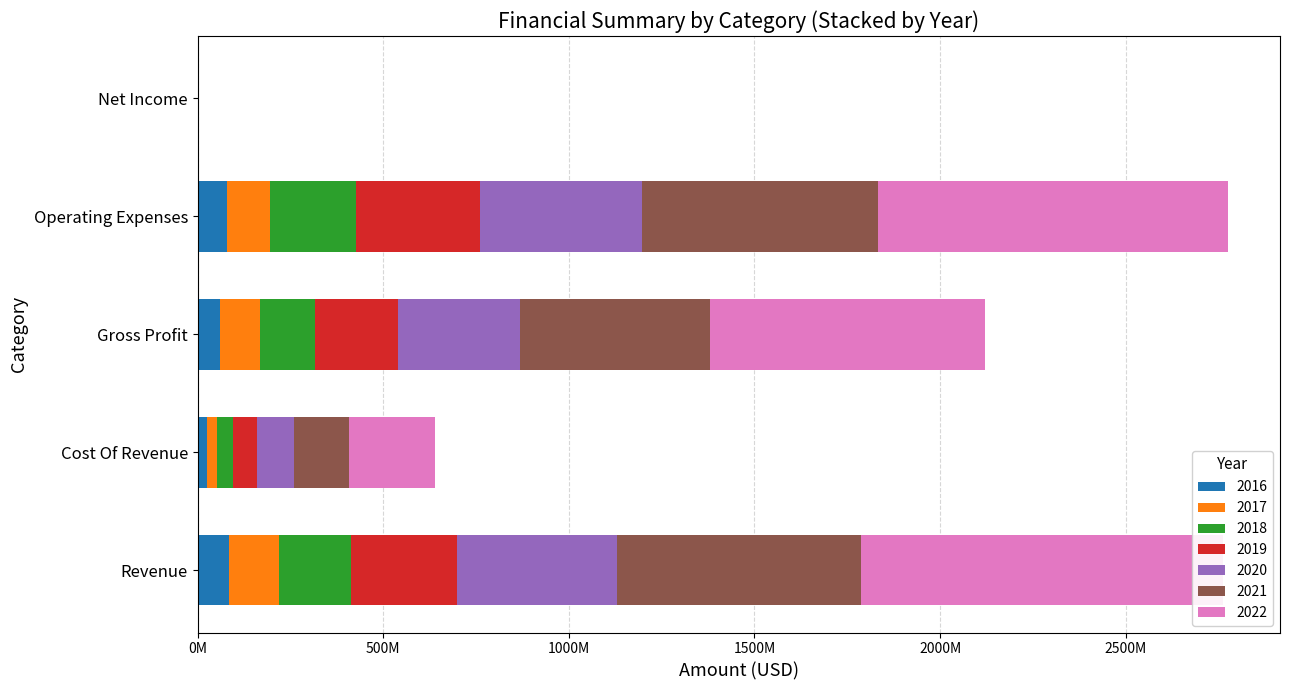

What are all the series names shown in the legend?

2016, 2017, 2019, 2020, 2022